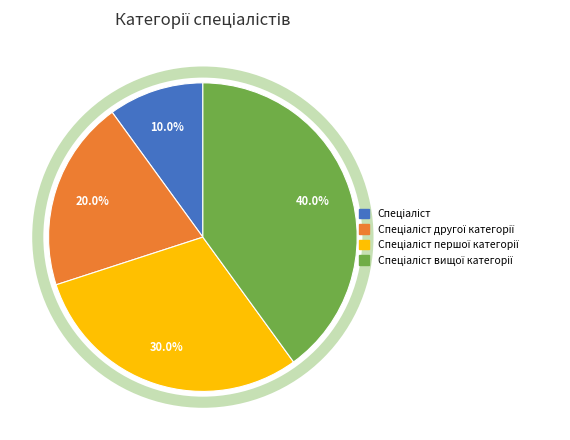

Is there a majority slice in this chart?

No